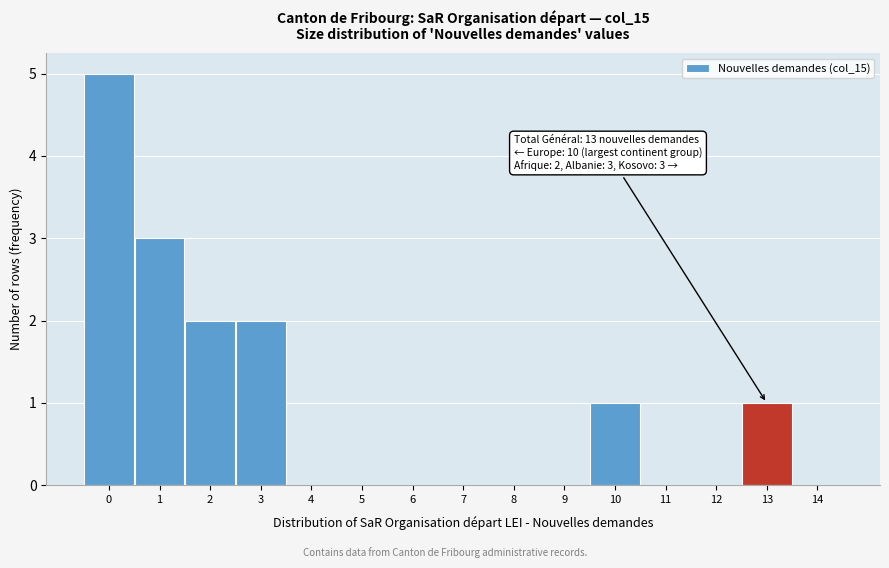

Which range on the x-axis has the tallest bar?

-0.5 to 0.5